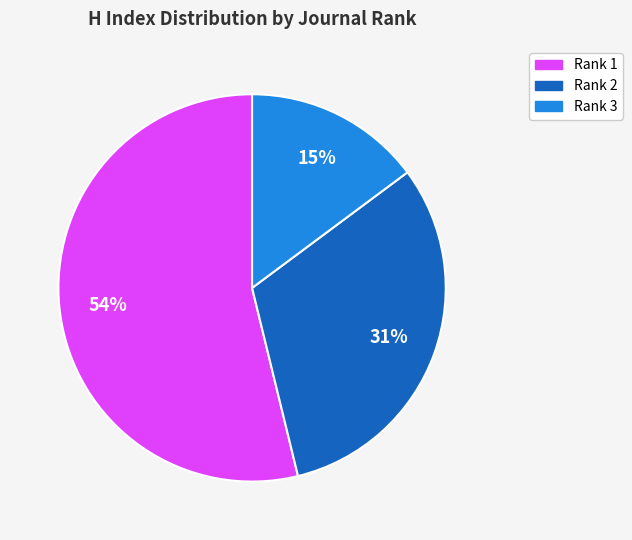

Is there a majority slice in this chart?

Yes